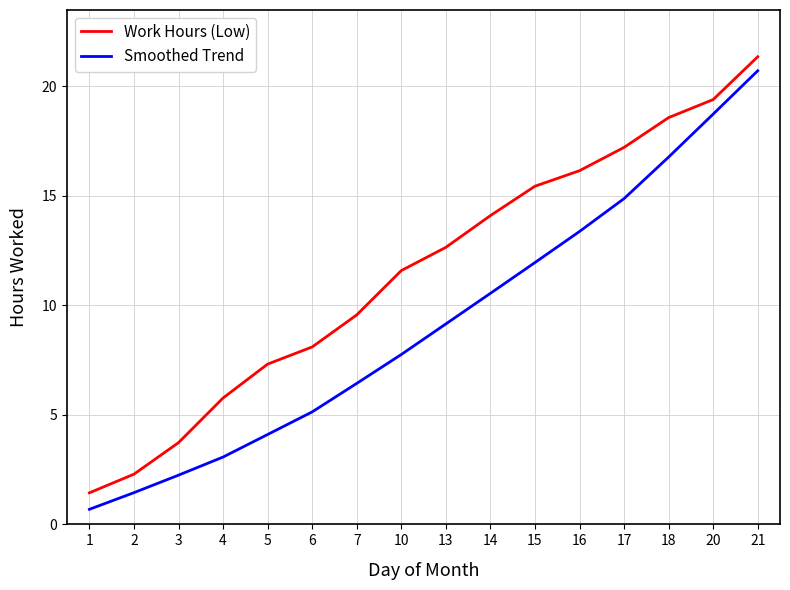

Reading right to left, transcribe all the data shown in this chart.

Work Hours (Low): 21.4	19.4	18.6	17.2	16.1	15.4	14.1	12.6	11.6	9.6	8.1	7.3	5.8	3.7	2.3	1.4
Smoothed Trend: 20.7	18.7	16.8	14.9	13.4	12.0	10.5	9.2	7.8	6.4	5.1	4.1	3.1	2.2	1.4	0.7